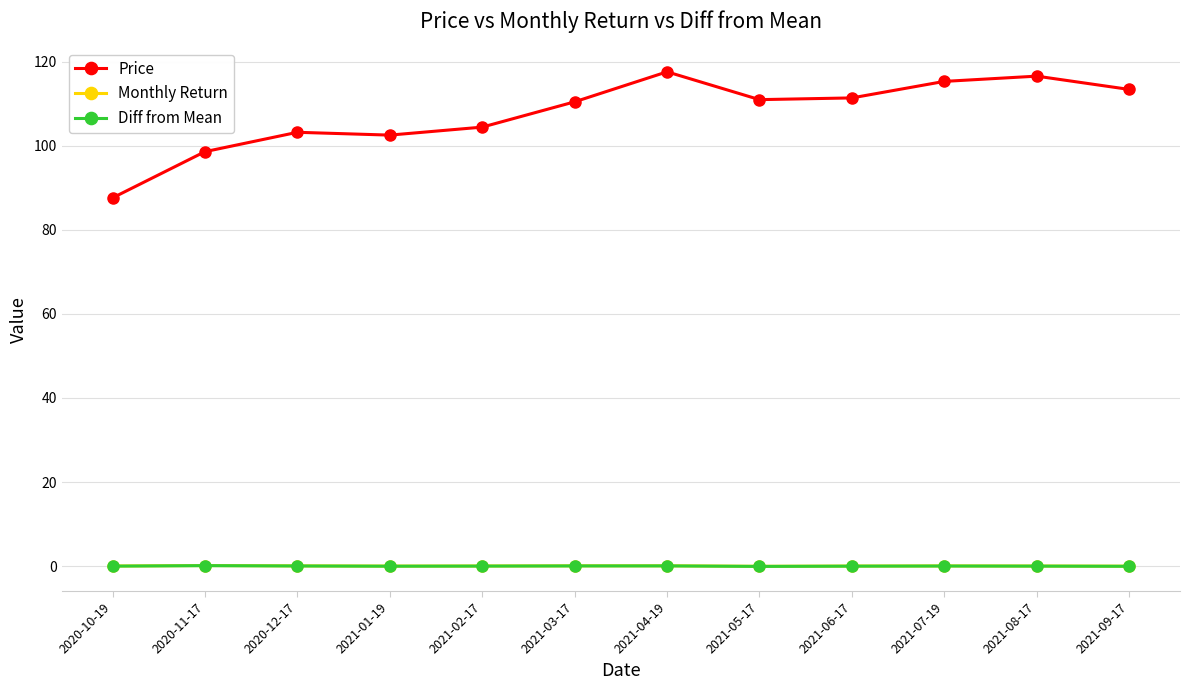

At how many categories does at least one series exceed 14?

12